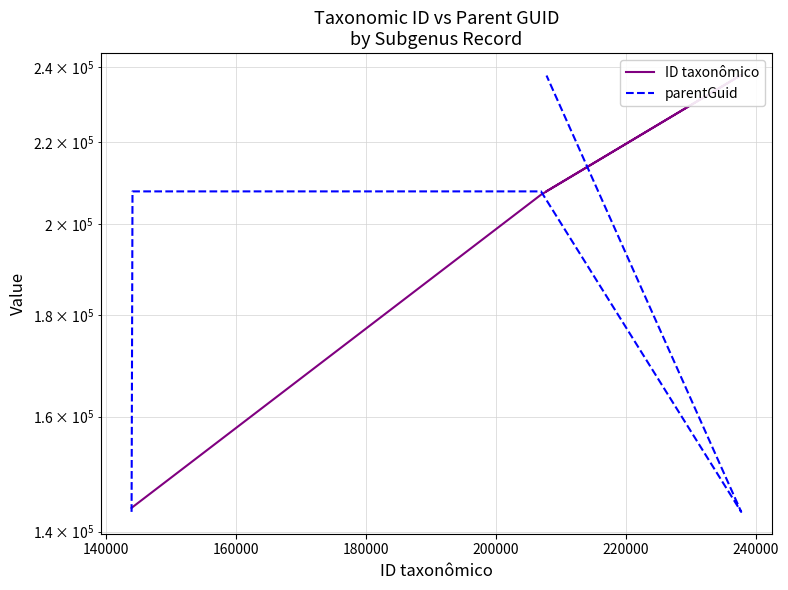

At how many categories does at least one series exceed 217181?

2